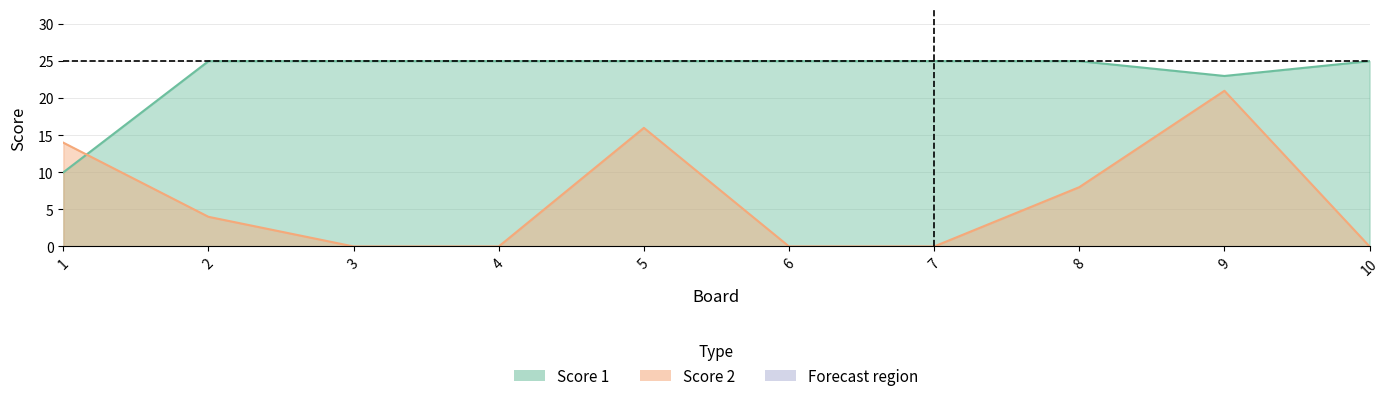

Reading left to right, list all the values displayed in this chart.

Score 1: 1=10	2=25	3=25	4=25	5=25	6=25	7=25	8=25	9=23	10=25
Score 2: 1=14	2=4	3=0	4=0	5=16	6=0	7=0	8=8	9=21	10=0